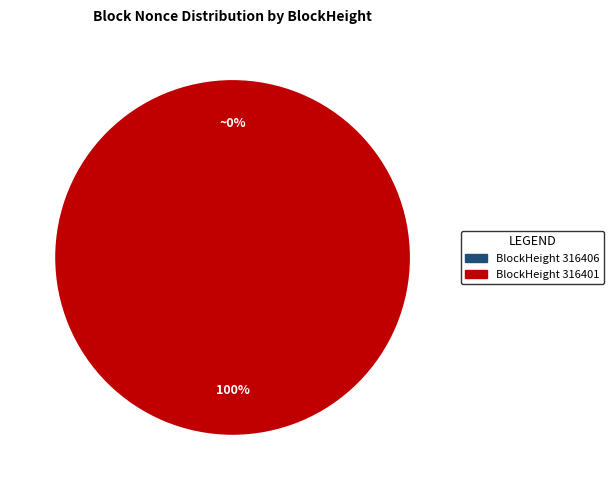

Rank the categories by value from highest to lowest.

316401, 316406